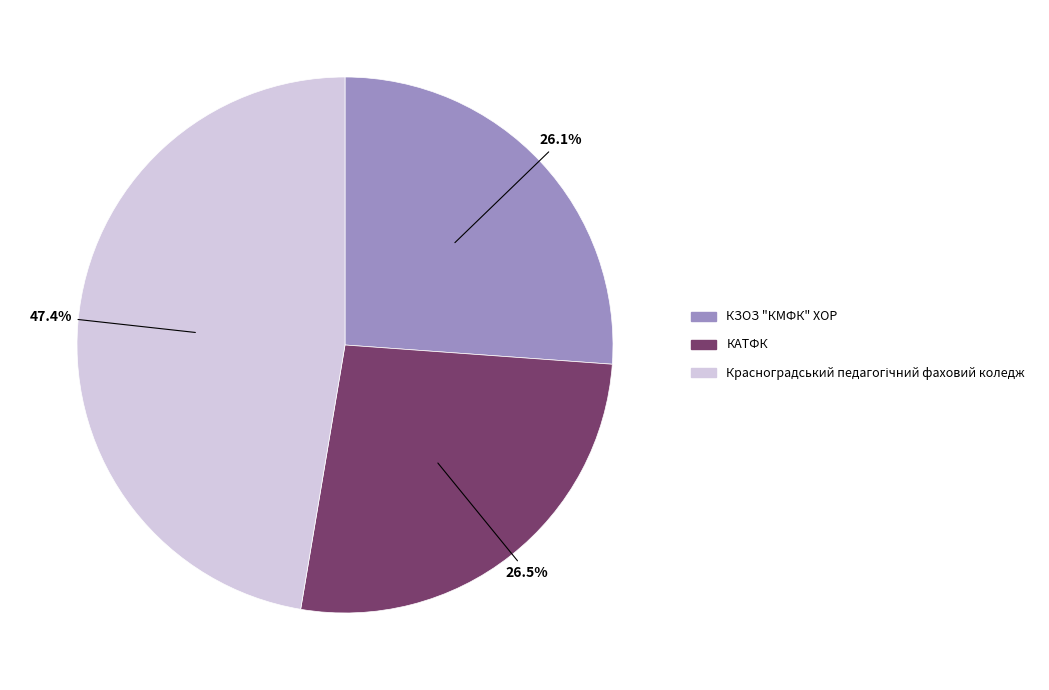

How many slices are in this pie chart?

3